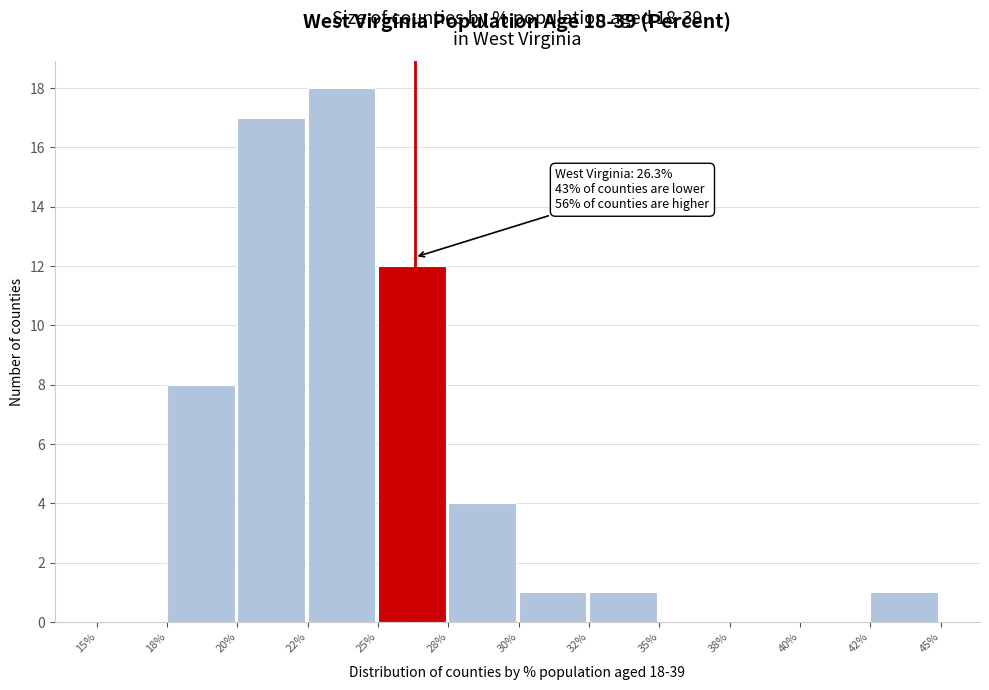

Reading left to right, extract all data points from this chart.

15%=0	18%=8	20%=17	22%=18	25%=12	28%=4	30%=1	32%=1	35%=0	38%=0	40%=0	42%=1